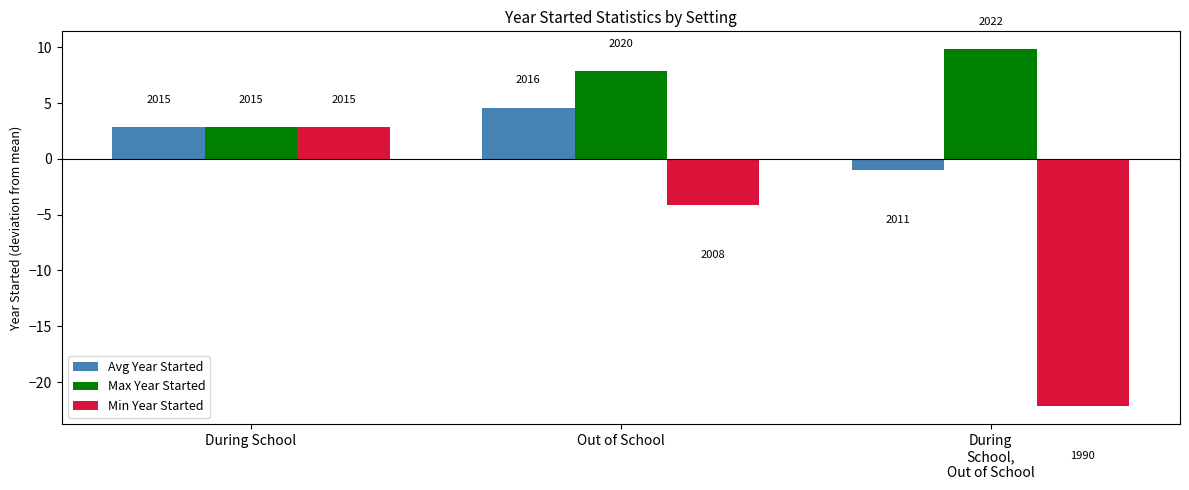

Reading left to right, transcribe all the data shown in this chart.

Avg Year Started: 2.8	4.6	-1.0
Max Year Started: 2.8	7.8	9.8
Min Year Started: 2.8	-4.2	-22.2